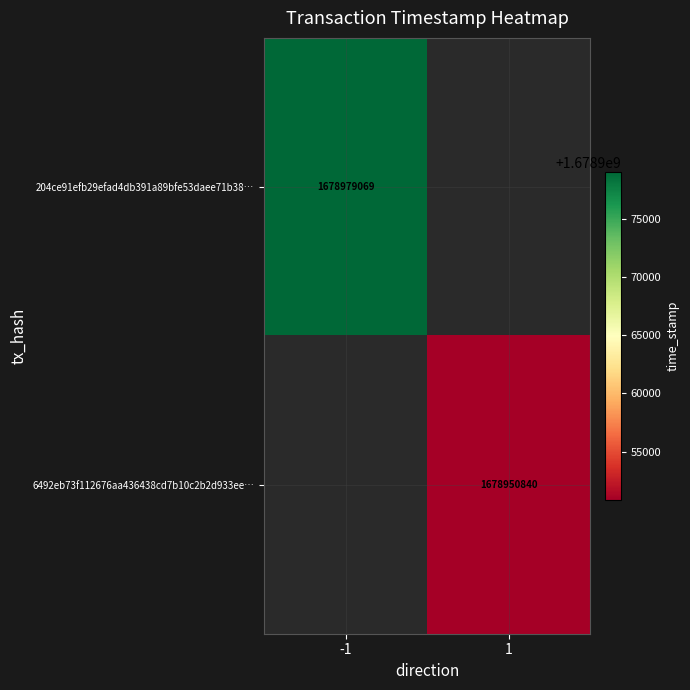

The value of 6492eb73f112676aa436438cd7b10c2b2d933ee… at 1 is 740770843. True or false?

False